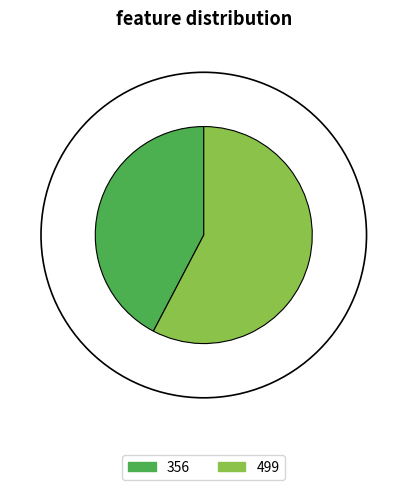

Is the sum of 356 and 499 greater than half?

Yes